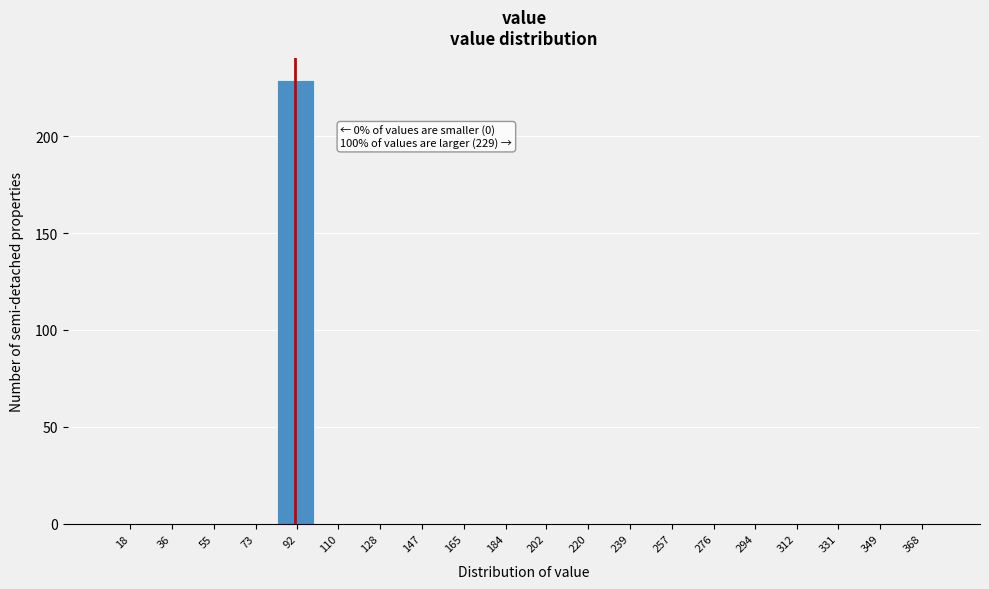

Reading left to right, list all the values displayed in this chart.

18=0	36=0	55=0	73=0	92=229	110=0	128=0	147=0	165=0	184=0	202=0	220=0	239=0	257=0	276=0	294=0	312=0	331=0	349=0	368=0